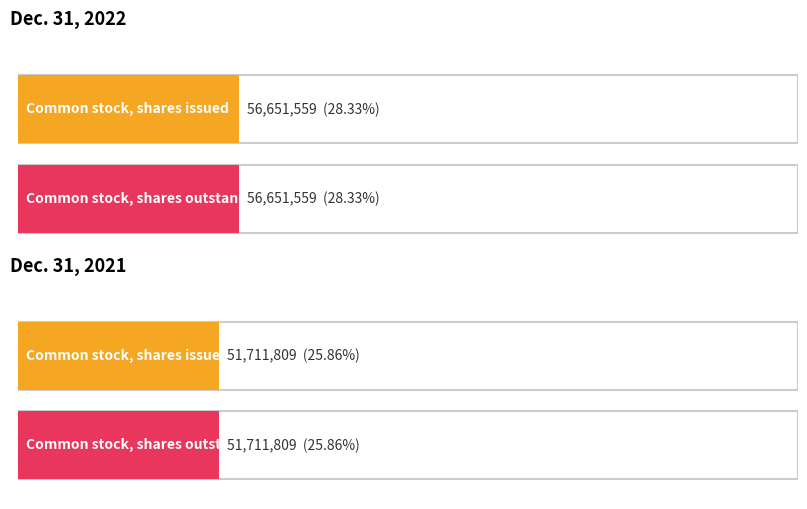

At which label is Dec. 31, 2022 closest to 54181684?

Common stock, shares issued